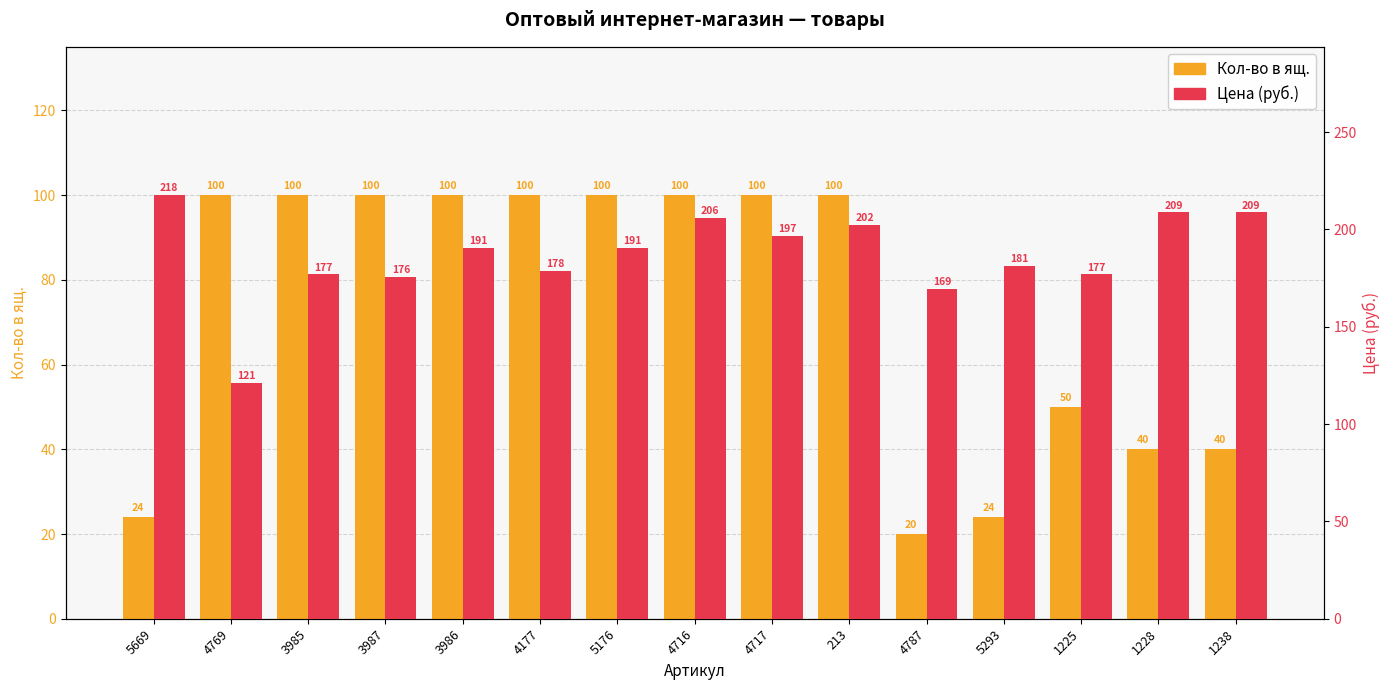

How many values in the Кол-во в ящ. series are below 100?

6